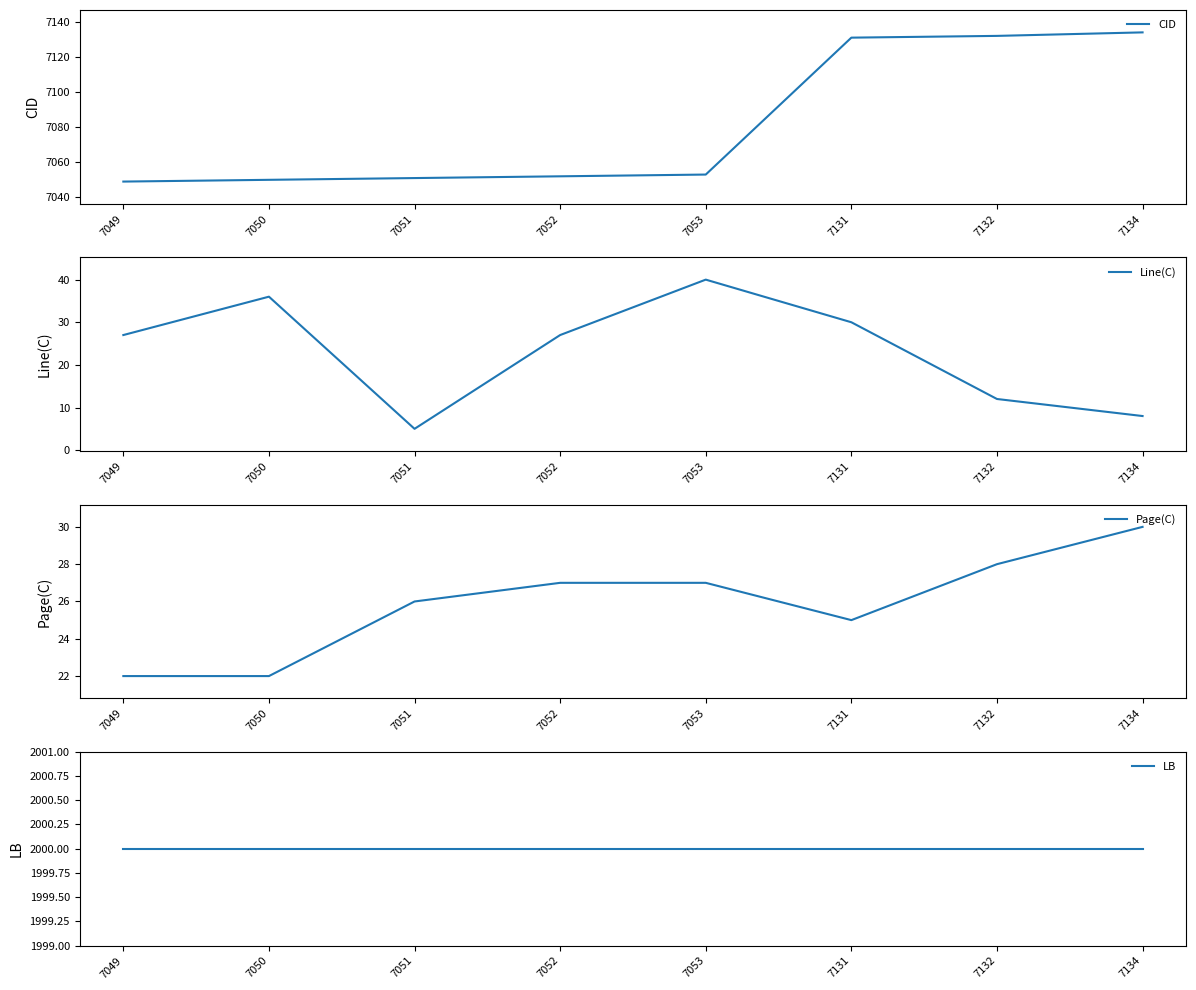

What are all the series names shown in the legend?

CID, Line(C), Page(C), LB